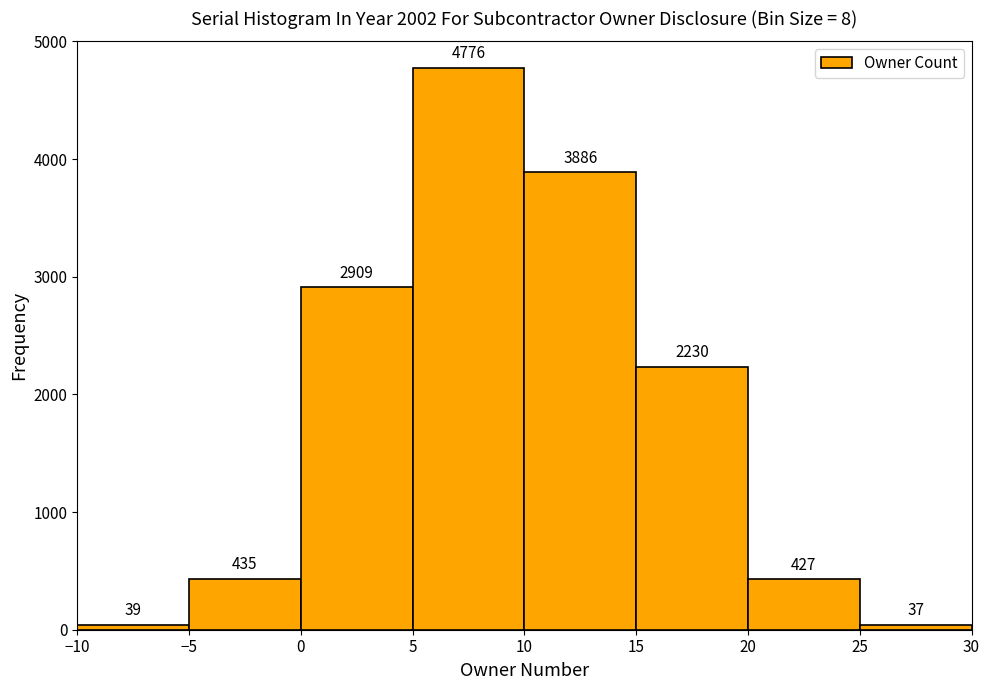

What is the height of the bar covering -5 to 0 on the x-axis?

435